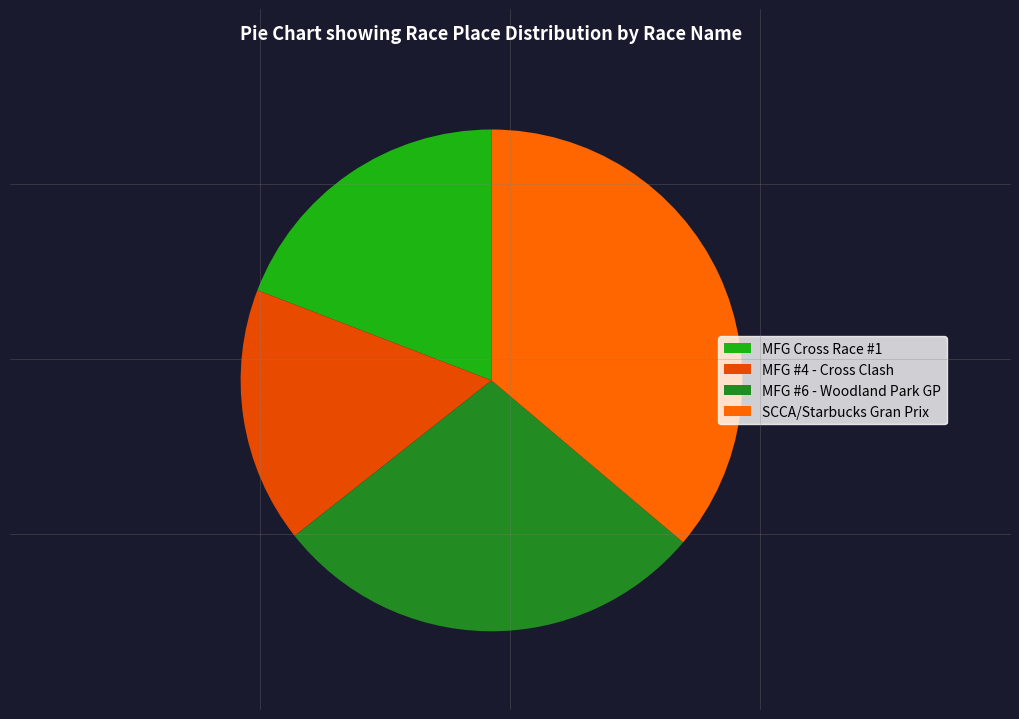

Between MFG #6 - Woodland Park GP and SCCA/Starbucks Gran Prix, which is larger?

SCCA/Starbucks Gran Prix